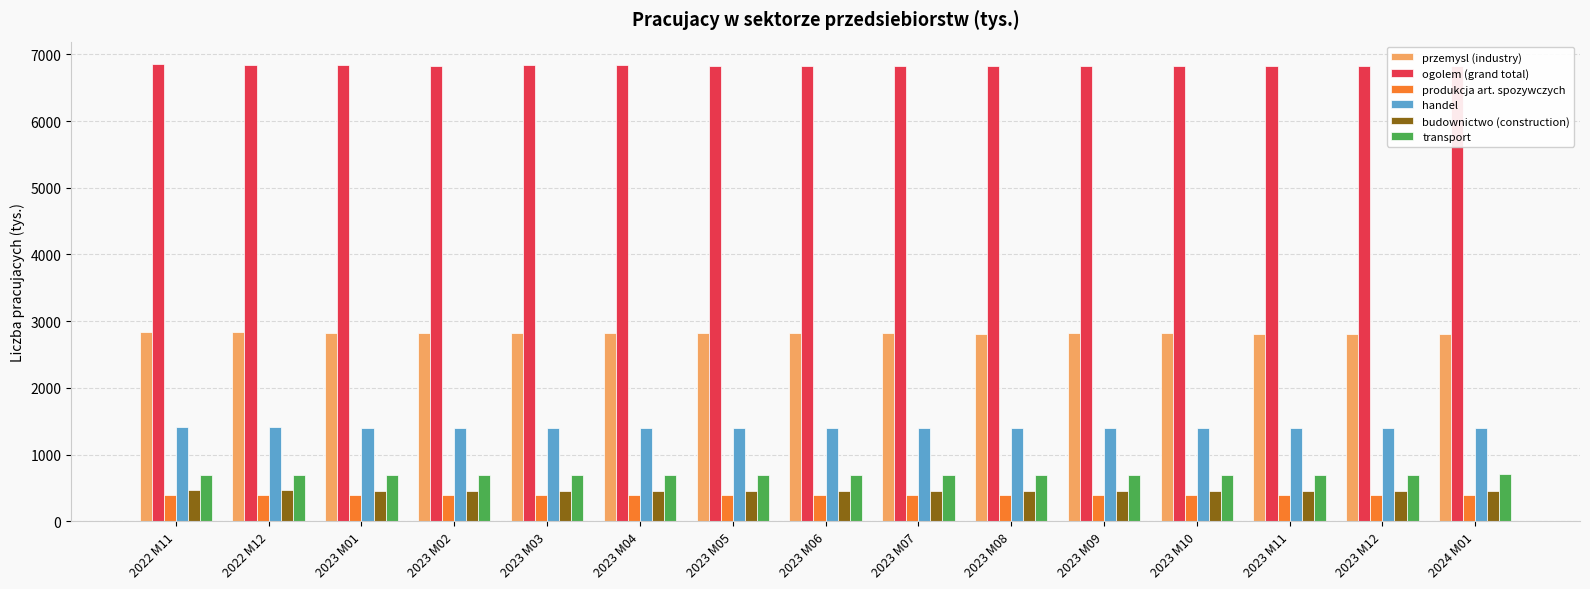

List the labels in order of transport value, smallest first.

2022 M11, 2022 M12, 2023 M02, 2023 M03, 2023 M04, 2023 M07, 2023 M08, 2023 M09, 2023 M12, 2023 M01, 2023 M10, 2023 M11, 2023 M05, 2023 M06, 2024 M01